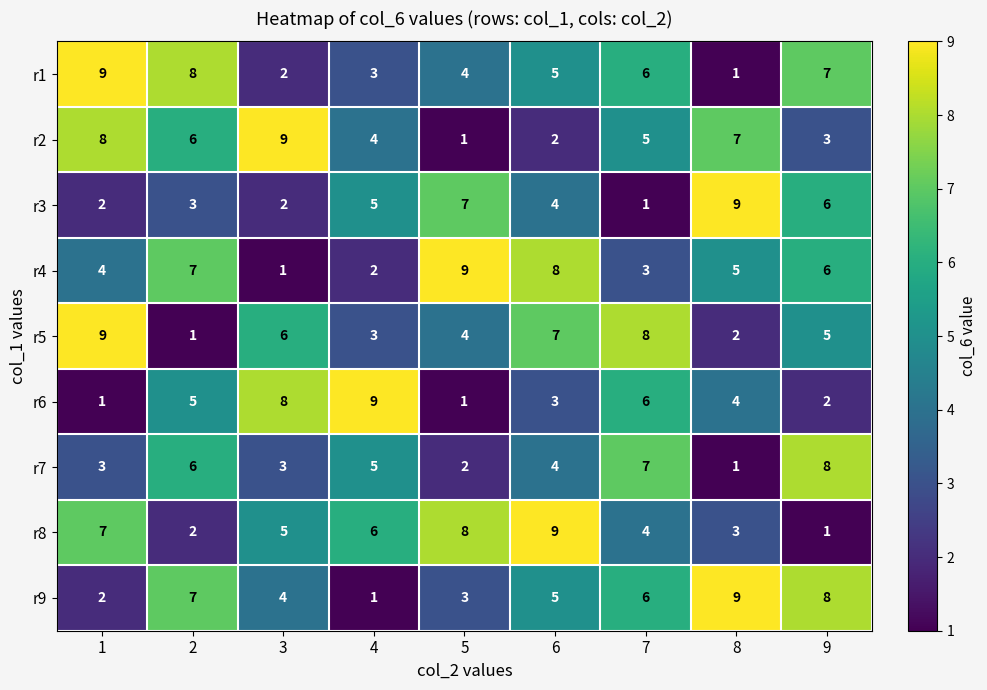

List the labels in order of r2 value, smallest first.

5, 6, 9, 4, 7, 2, 8, 1, 3